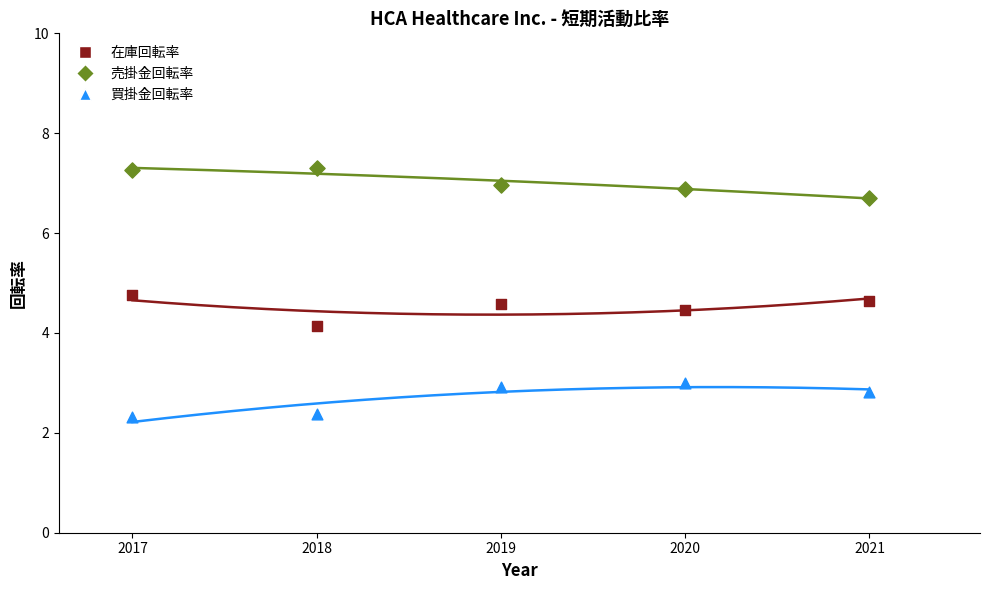

Which series contains the lowest Y value?

買掛金回転率